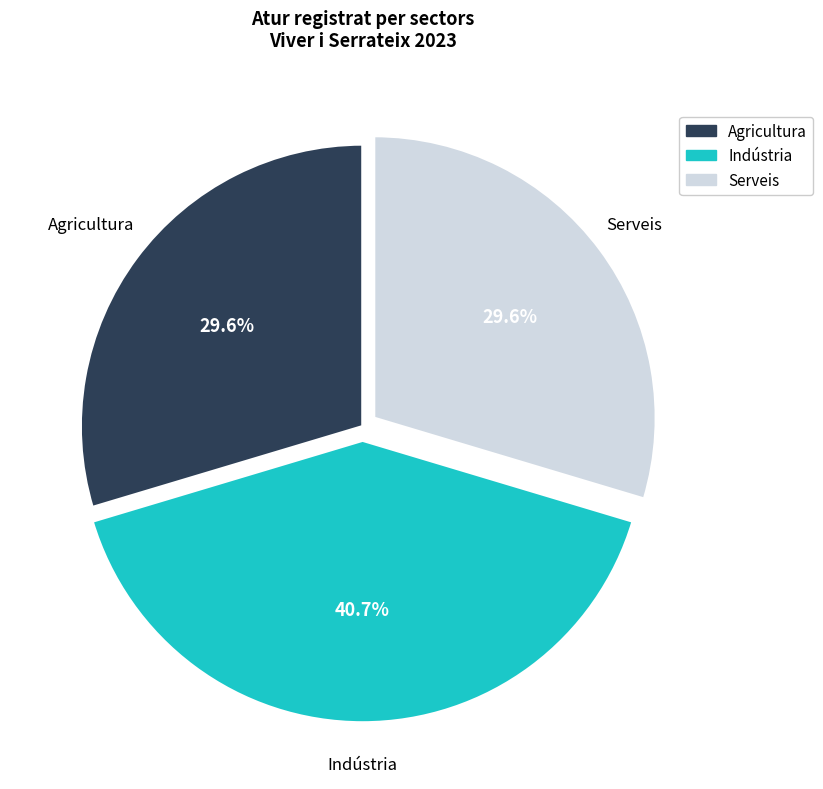

Does any single category account for the majority?

No